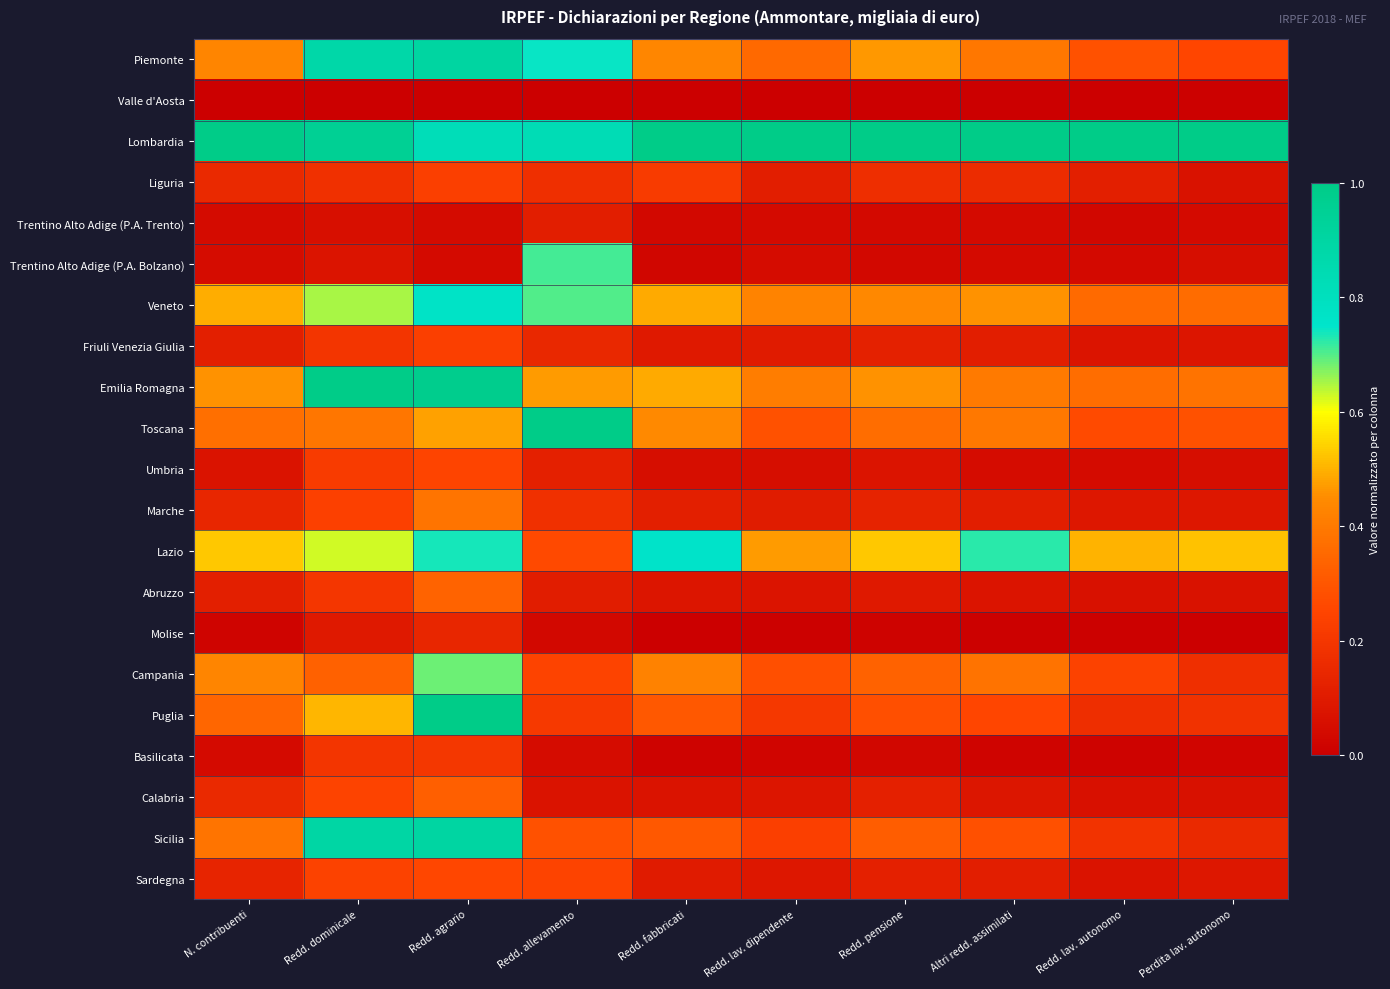

Reading left to right, extract all data points from this chart.

Piemonte: N. contribuenti=0.4	Redd. dominicale=0.9	Redd. agrario=0.9	Redd. allevamento=0.7	Redd. fabbricati=0.4	Redd. lav. dipendente=0.4	Redd. pensione=0.5	Altri redd. assimilati=0.4	Redd. lav. autonomo=0.3	Perdita lav. autonomo=0.3
Valle d'Aosta: N. contribuenti=0.0	Redd. dominicale=0.0	Redd. agrario=0.0	Redd. allevamento=0.0	Redd. fabbricati=0.0	Redd. lav. dipendente=0.0	Redd. pensione=0.0	Altri redd. assimilati=0.0	Redd. lav. autonomo=0.0	Perdita lav. autonomo=0.0
Lombardia: N. contribuenti=1.0	Redd. dominicale=1.0	Redd. agrario=0.8	Redd. allevamento=0.8	Redd. fabbricati=1.0	Redd. lav. dipendente=1.0	Redd. pensione=1.0	Altri redd. assimilati=1.0	Redd. lav. autonomo=1.0	Perdita lav. autonomo=1.0
Liguria: N. contribuenti=0.2	Redd. dominicale=0.2	Redd. agrario=0.2	Redd. allevamento=0.2	Redd. fabbricati=0.2	Redd. lav. dipendente=0.1	Redd. pensione=0.2	Altri redd. assimilati=0.2	Redd. lav. autonomo=0.1	Perdita lav. autonomo=0.1
Trentino Alto Adige (P.A. Trento): N. contribuenti=0.0	Redd. dominicale=0.1	Redd. agrario=0.0	Redd. allevamento=0.1	Redd. fabbricati=0.0	Redd. lav. dipendente=0.0	Redd. pensione=0.0	Altri redd. assimilati=0.0	Redd. lav. autonomo=0.0	Perdita lav. autonomo=0.0
Trentino Alto Adige (P.A. Bolzano): N. contribuenti=0.0	Redd. dominicale=0.1	Redd. agrario=0.0	Redd. allevamento=0.7	Redd. fabbricati=0.0	Redd. lav. dipendente=0.0	Redd. pensione=0.0	Altri redd. assimilati=0.0	Redd. lav. autonomo=0.0	Perdita lav. autonomo=0.1
Veneto: N. contribuenti=0.5	Redd. dominicale=0.7	Redd. agrario=0.8	Redd. allevamento=0.7	Redd. fabbricati=0.5	Redd. lav. dipendente=0.4	Redd. pensione=0.4	Altri redd. assimilati=0.5	Redd. lav. autonomo=0.4	Perdita lav. autonomo=0.4
Friuli Venezia Giulia: N. contribuenti=0.1	Redd. dominicale=0.2	Redd. agrario=0.2	Redd. allevamento=0.1	Redd. fabbricati=0.1	Redd. lav. dipendente=0.1	Redd. pensione=0.1	Altri redd. assimilati=0.1	Redd. lav. autonomo=0.1	Perdita lav. autonomo=0.1
Emilia Romagna: N. contribuenti=0.5	Redd. dominicale=1.0	Redd. agrario=1.0	Redd. allevamento=0.5	Redd. fabbricati=0.5	Redd. lav. dipendente=0.4	Redd. pensione=0.5	Altri redd. assimilati=0.4	Redd. lav. autonomo=0.4	Perdita lav. autonomo=0.4
Toscana: N. contribuenti=0.4	Redd. dominicale=0.4	Redd. agrario=0.5	Redd. allevamento=1.0	Redd. fabbricati=0.4	Redd. lav. dipendente=0.3	Redd. pensione=0.4	Altri redd. assimilati=0.4	Redd. lav. autonomo=0.3	Perdita lav. autonomo=0.3
Umbria: N. contribuenti=0.1	Redd. dominicale=0.2	Redd. agrario=0.2	Redd. allevamento=0.1	Redd. fabbricati=0.1	Redd. lav. dipendente=0.1	Redd. pensione=0.1	Altri redd. assimilati=0.0	Redd. lav. autonomo=0.0	Perdita lav. autonomo=0.1
Marche: N. contribuenti=0.1	Redd. dominicale=0.2	Redd. agrario=0.4	Redd. allevamento=0.2	Redd. fabbricati=0.1	Redd. lav. dipendente=0.1	Redd. pensione=0.1	Altri redd. assimilati=0.1	Redd. lav. autonomo=0.1	Perdita lav. autonomo=0.1
Lazio: N. contribuenti=0.5	Redd. dominicale=0.6	Redd. agrario=0.7	Redd. allevamento=0.3	Redd. fabbricati=0.8	Redd. lav. dipendente=0.5	Redd. pensione=0.5	Altri redd. assimilati=0.7	Redd. lav. autonomo=0.5	Perdita lav. autonomo=0.5
Abruzzo: N. contribuenti=0.1	Redd. dominicale=0.2	Redd. agrario=0.3	Redd. allevamento=0.1	Redd. fabbricati=0.1	Redd. lav. dipendente=0.1	Redd. pensione=0.1	Altri redd. assimilati=0.1	Redd. lav. autonomo=0.1	Perdita lav. autonomo=0.1
Molise: N. contribuenti=0.0	Redd. dominicale=0.1	Redd. agrario=0.1	Redd. allevamento=0.0	Redd. fabbricati=0.0	Redd. lav. dipendente=0.0	Redd. pensione=0.0	Altri redd. assimilati=0.0	Redd. lav. autonomo=0.0	Perdita lav. autonomo=0.0
Campania: N. contribuenti=0.4	Redd. dominicale=0.3	Redd. agrario=0.7	Redd. allevamento=0.2	Redd. fabbricati=0.4	Redd. lav. dipendente=0.3	Redd. pensione=0.3	Altri redd. assimilati=0.4	Redd. lav. autonomo=0.2	Perdita lav. autonomo=0.2
Puglia: N. contribuenti=0.3	Redd. dominicale=0.5	Redd. agrario=1.0	Redd. allevamento=0.2	Redd. fabbricati=0.3	Redd. lav. dipendente=0.2	Redd. pensione=0.3	Altri redd. assimilati=0.3	Redd. lav. autonomo=0.2	Perdita lav. autonomo=0.2
Basilicata: N. contribuenti=0.0	Redd. dominicale=0.2	Redd. agrario=0.2	Redd. allevamento=0.0	Redd. fabbricati=0.0	Redd. lav. dipendente=0.0	Redd. pensione=0.0	Altri redd. assimilati=0.0	Redd. lav. autonomo=0.0	Perdita lav. autonomo=0.0
Calabria: N. contribuenti=0.2	Redd. dominicale=0.2	Redd. agrario=0.3	Redd. allevamento=0.1	Redd. fabbricati=0.1	Redd. lav. dipendente=0.1	Redd. pensione=0.1	Altri redd. assimilati=0.1	Redd. lav. autonomo=0.1	Perdita lav. autonomo=0.1
Sicilia: N. contribuenti=0.4	Redd. dominicale=0.9	Redd. agrario=0.9	Redd. allevamento=0.3	Redd. fabbricati=0.3	Redd. lav. dipendente=0.2	Redd. pensione=0.3	Altri redd. assimilati=0.3	Redd. lav. autonomo=0.2	Perdita lav. autonomo=0.2
Sardegna: N. contribuenti=0.1	Redd. dominicale=0.2	Redd. agrario=0.3	Redd. allevamento=0.2	Redd. fabbricati=0.1	Redd. lav. dipendente=0.1	Redd. pensione=0.1	Altri redd. assimilati=0.1	Redd. lav. autonomo=0.1	Perdita lav. autonomo=0.1